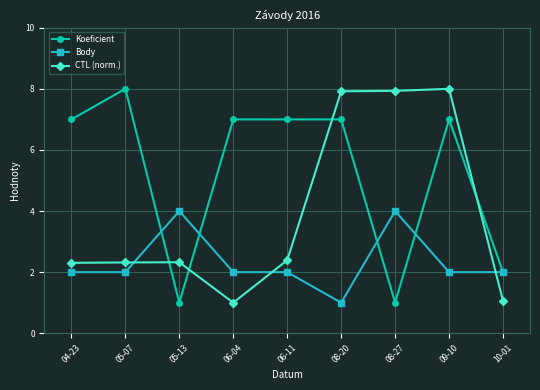

What is the average value of the Koeficient series?

5.2